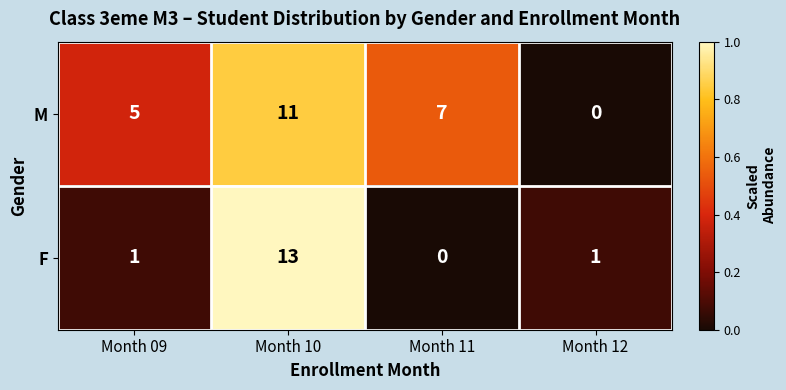

The value of M at Month 09 is 2. True or false?

False